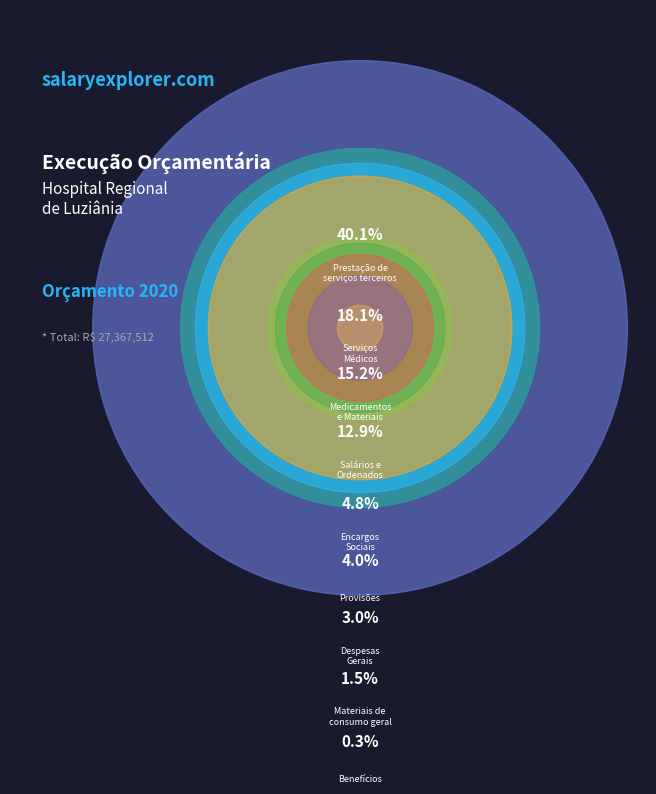

To the nearest percent, what is the difference between the Provisões and Benefícios slice percentages?

4%